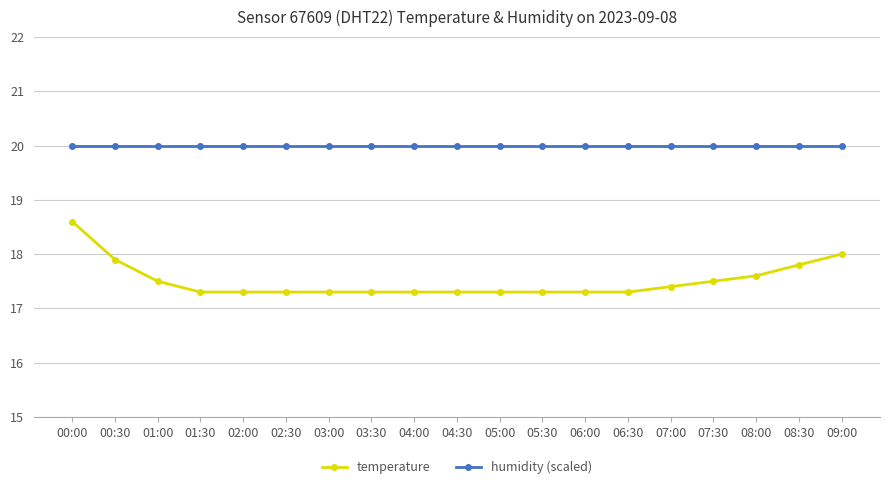

Read the temperature value at 00:00.

18.6